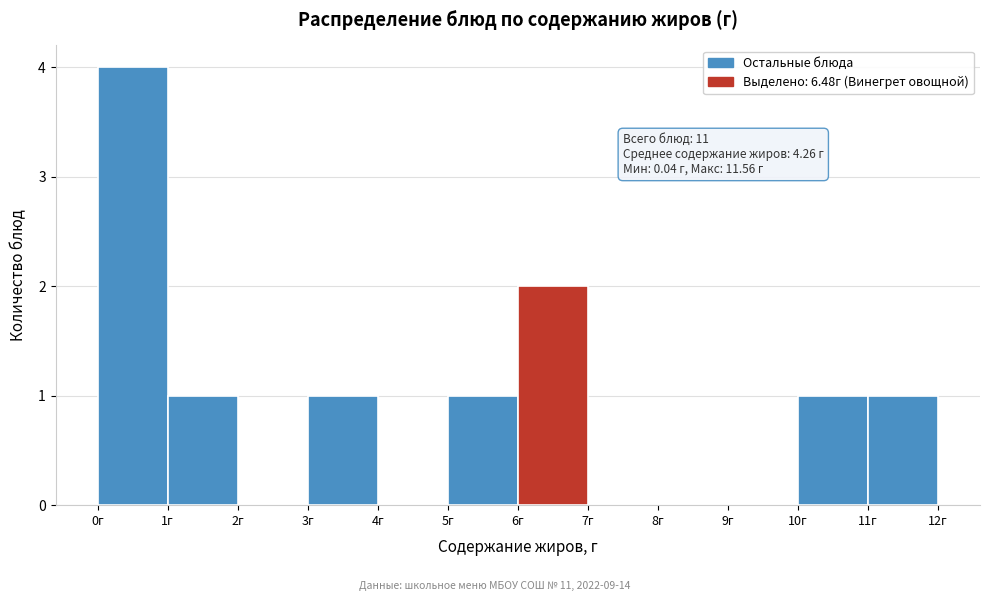

Which range on the x-axis has the tallest bar?

0 to 1